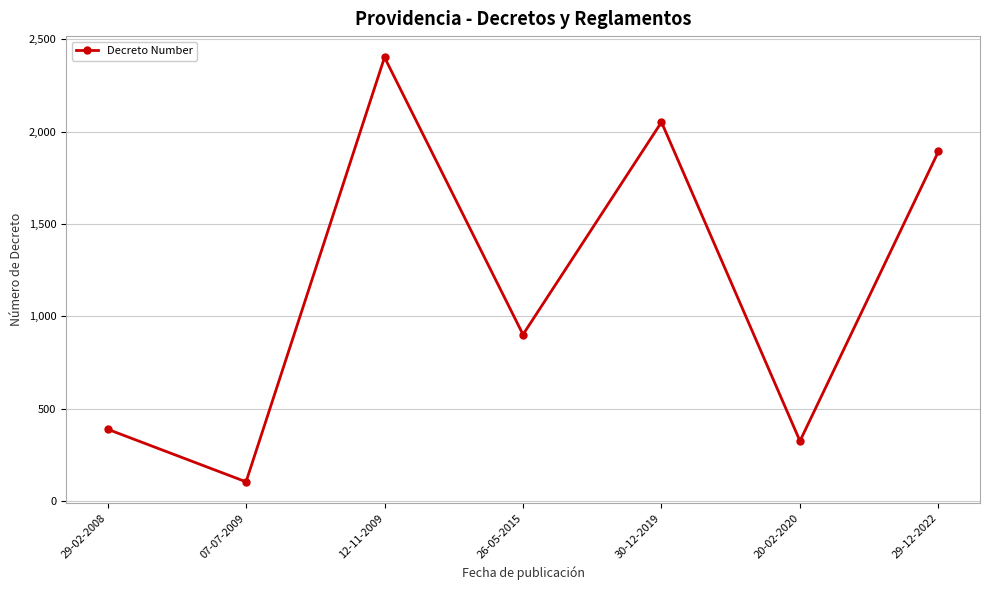

At which label is the value closest to 1253?

26-05-2015